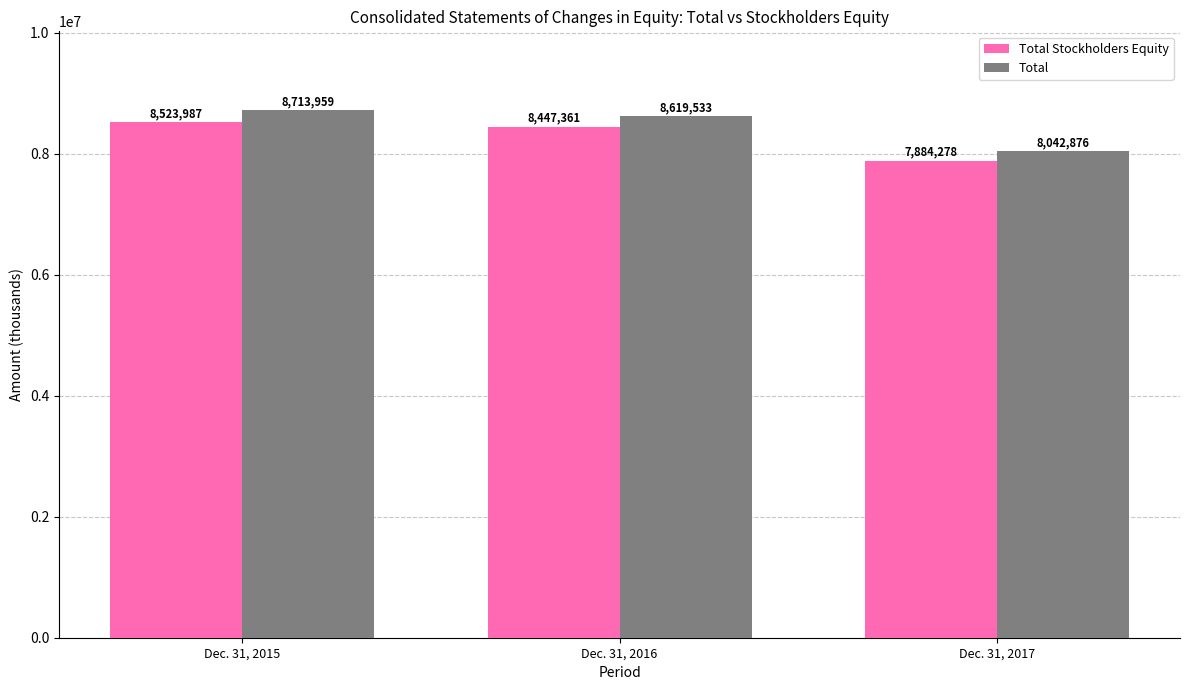

List the series in order of their overall mean, lowest first.

Total Stockholders Equity, Total